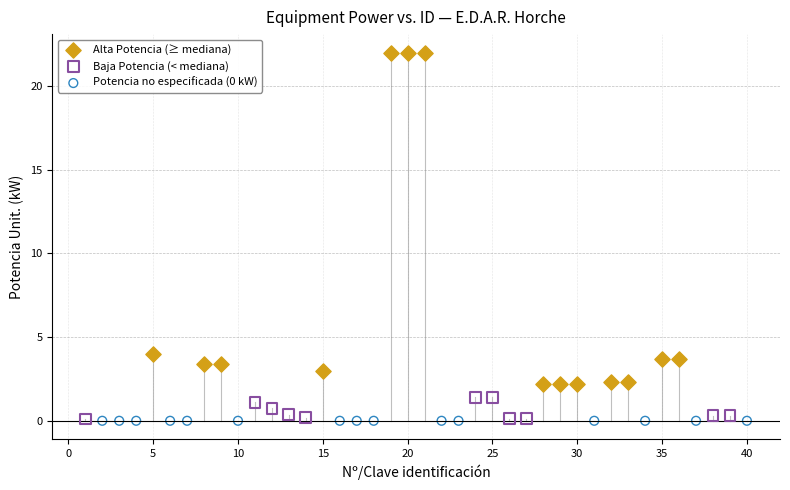

Which series reaches the maximum Y coordinate?

Alta Potencia (≥ mediana)